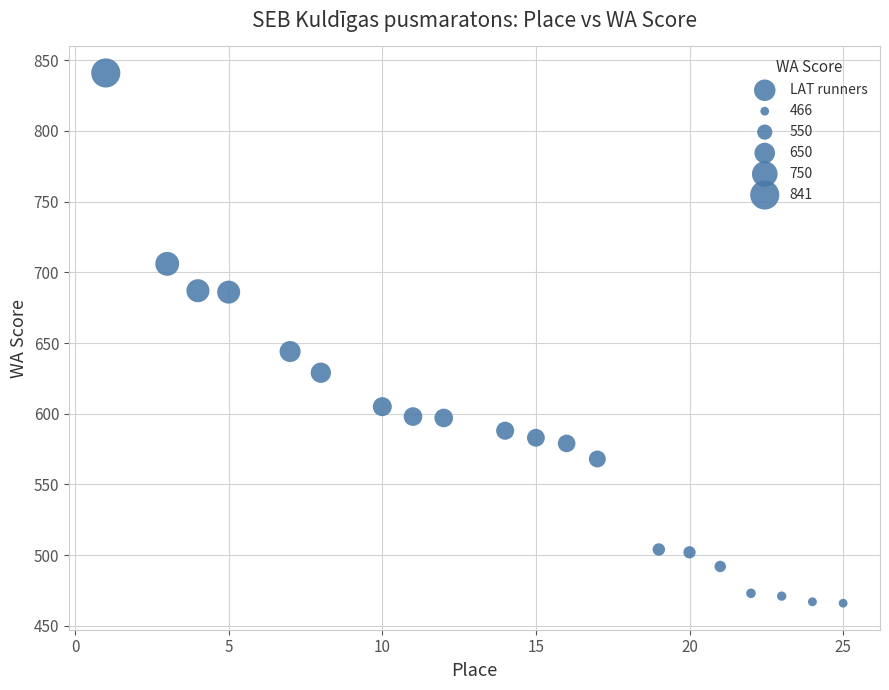

What Y value in the scatter plot is closest to 653?

644